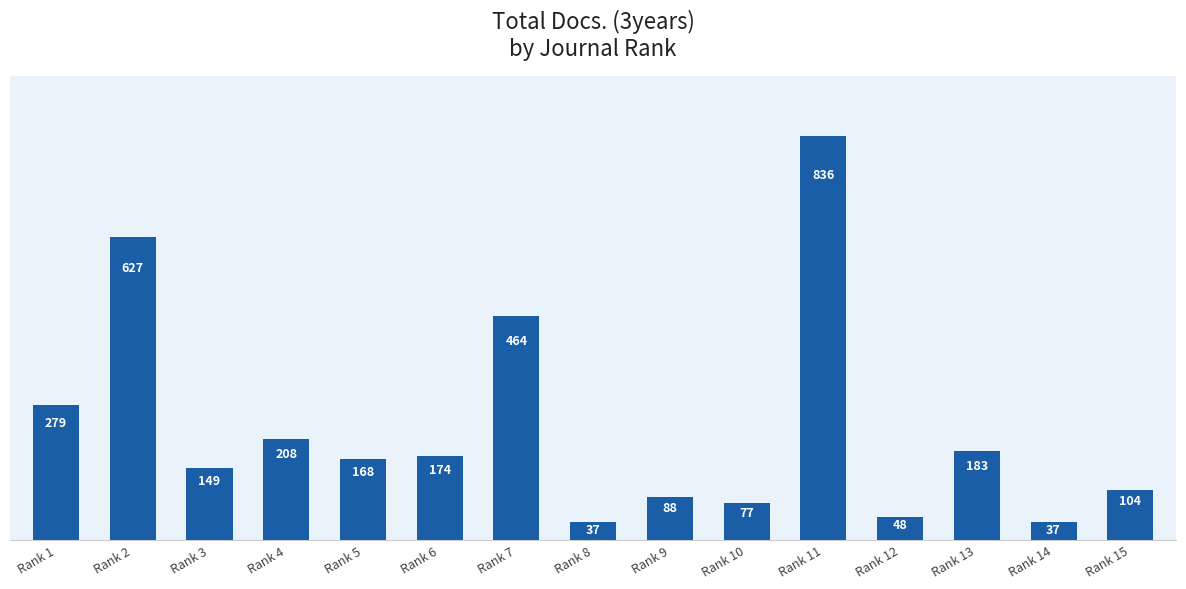

What is the change in value from Rank 1 to Rank 7?

+185